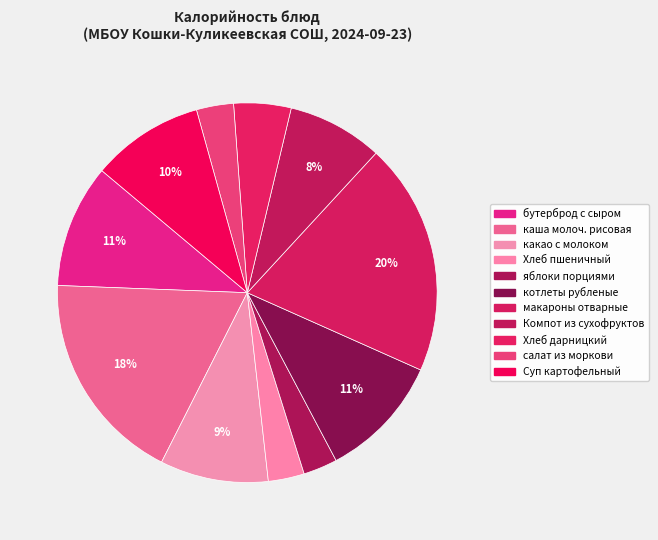

Is there a majority slice in this chart?

No